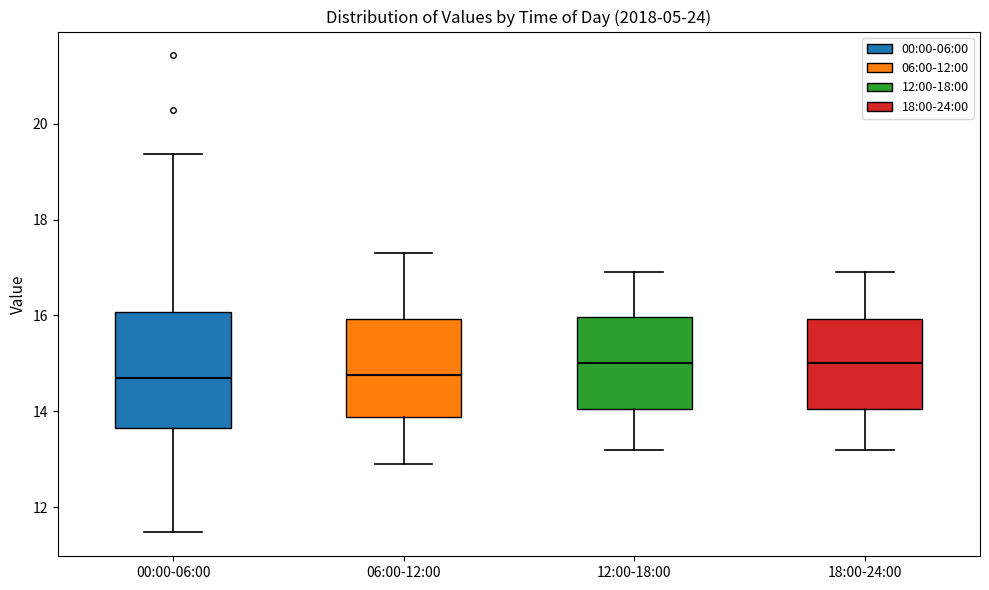

Which box is the tallest, from its lower edge to its upper edge?

00:00-06:00